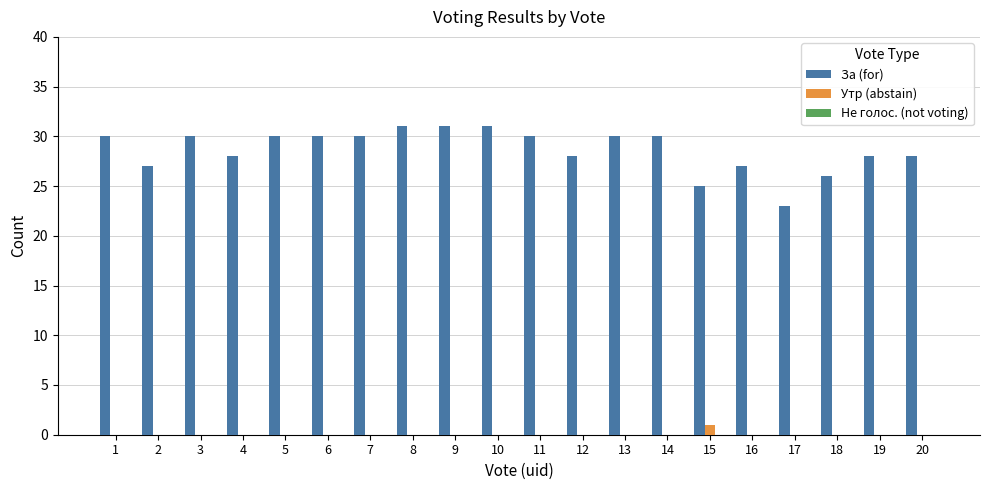

Which series changed the most between 7 and 18?

За (for)